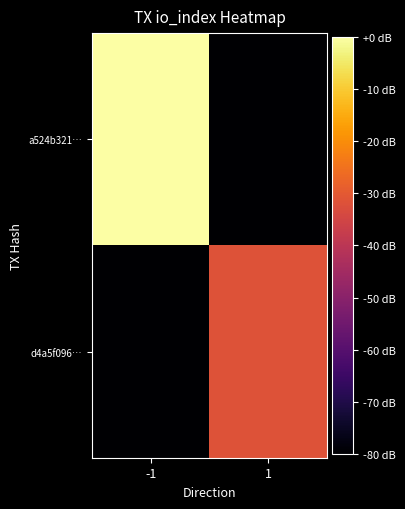

Between -1 and 1, which series saw the biggest shift?

a524b321…